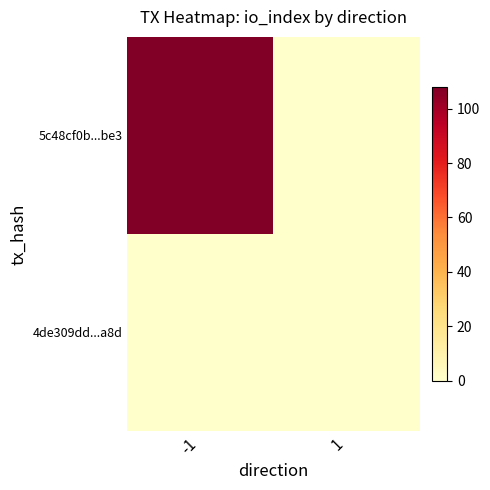

Count the number of data series in this chart.

2